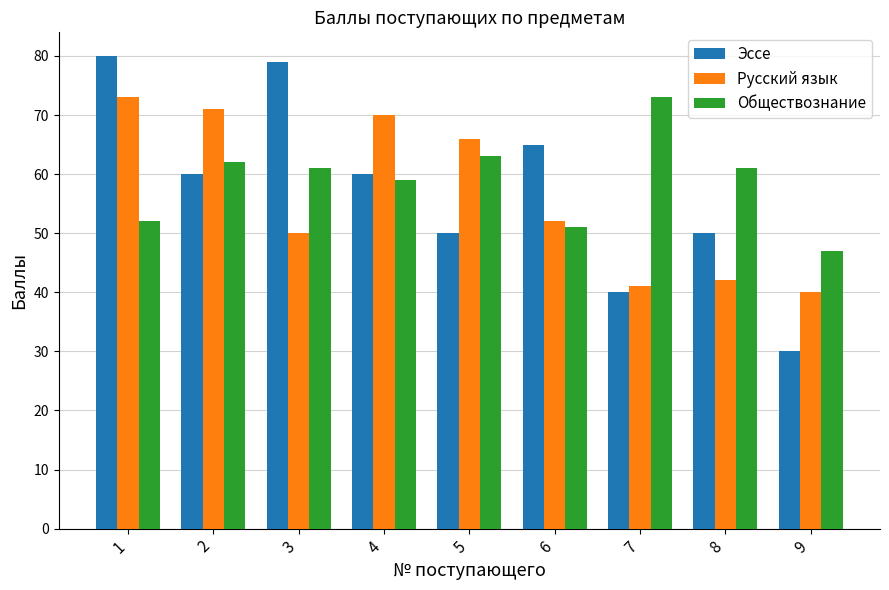

At 8, list the series in order from smallest to largest.

Русский язык, Эссе, Обществознание